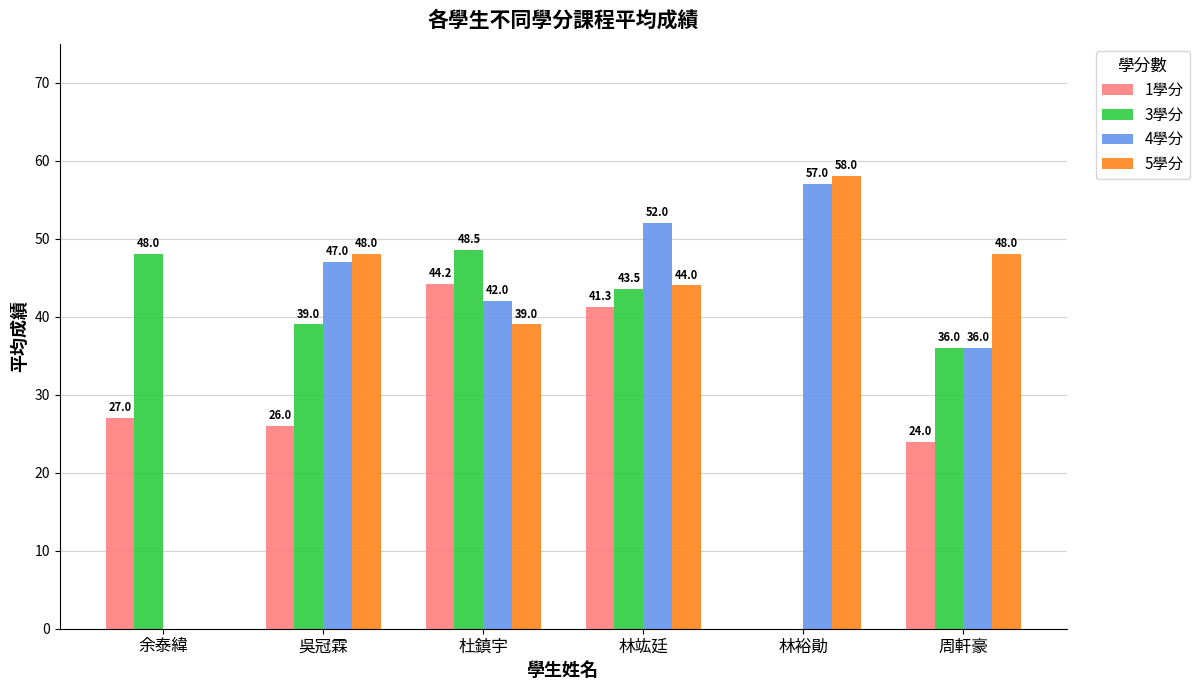

What is the sum of all 5學分 values?

237.0